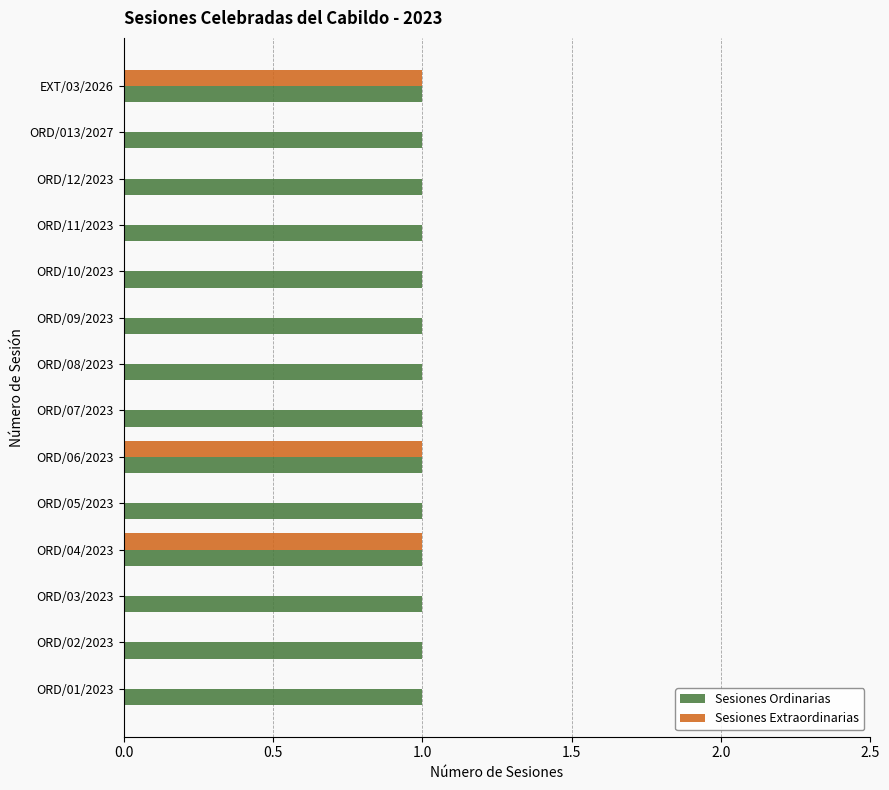

Which series has the largest total across all categories?

Sesiones Ordinarias